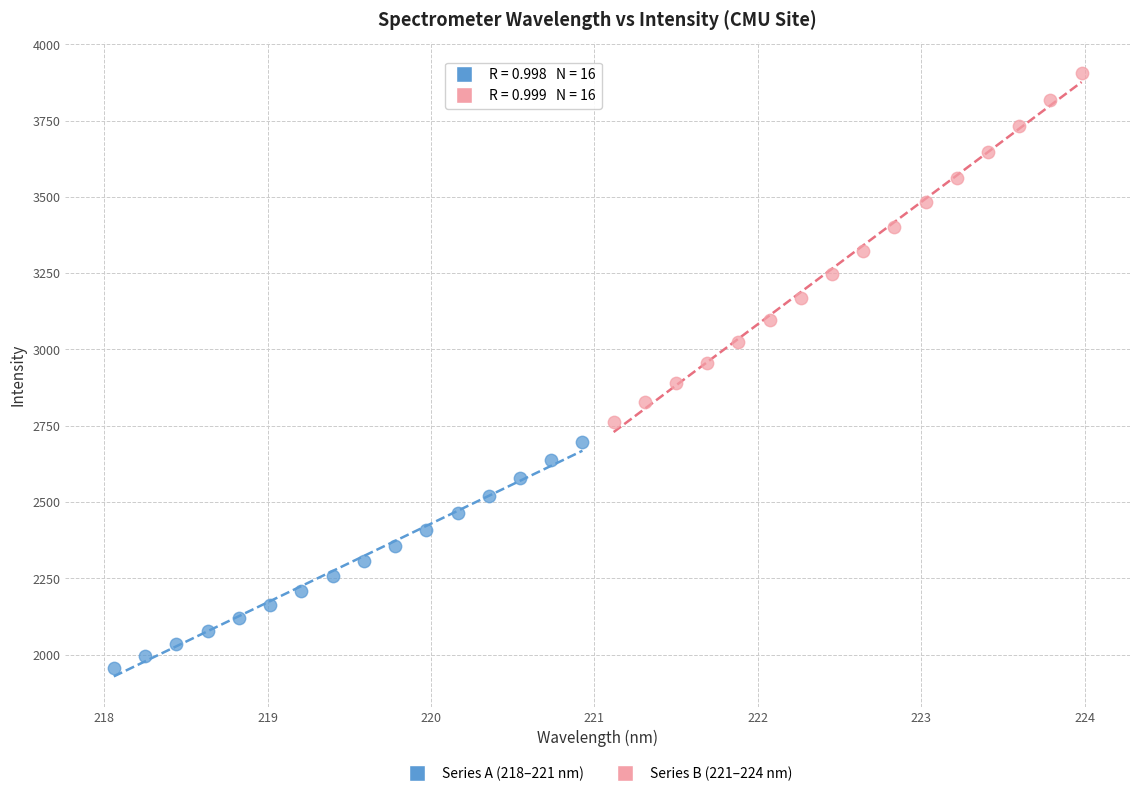

Which series contains the highest Y value?

Series B (221–224 nm)